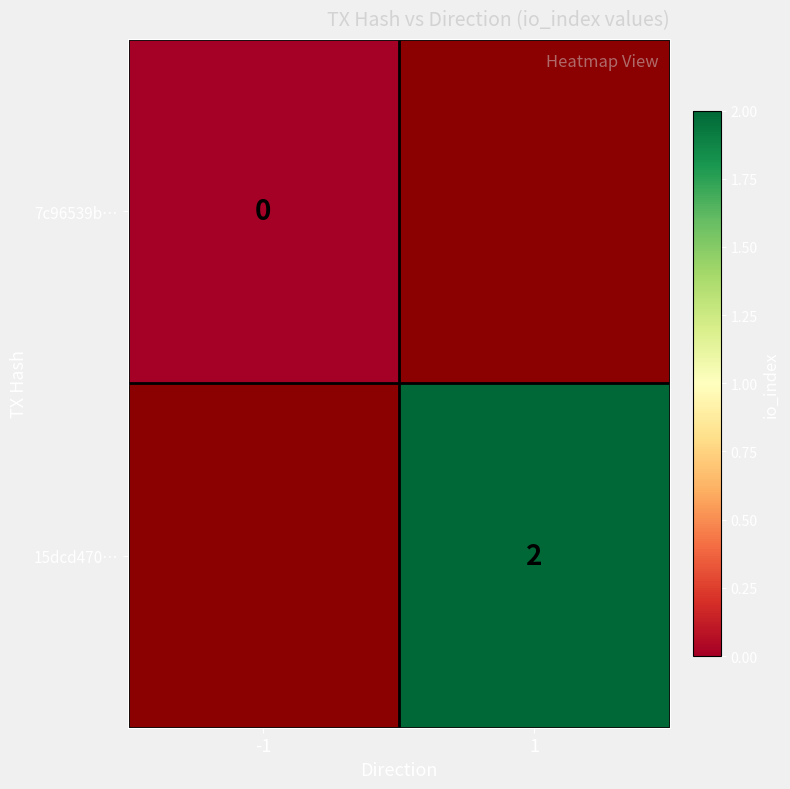

Is the value of 7c96539b… at -1 greater than the value of 15dcd470… at 1?

No